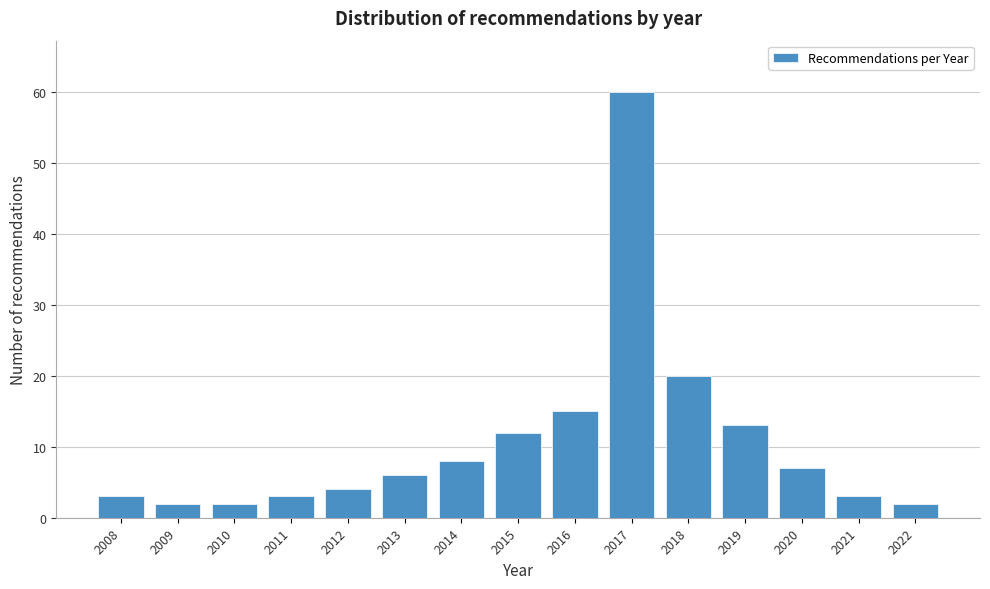

Reading left to right, transcribe all the data shown in this chart.

2008=3	2009=2	2010=2	2011=3	2012=4	2013=6	2014=8	2015=12	2016=15	2017=60	2018=20	2019=13	2020=7	2021=3	2022=2